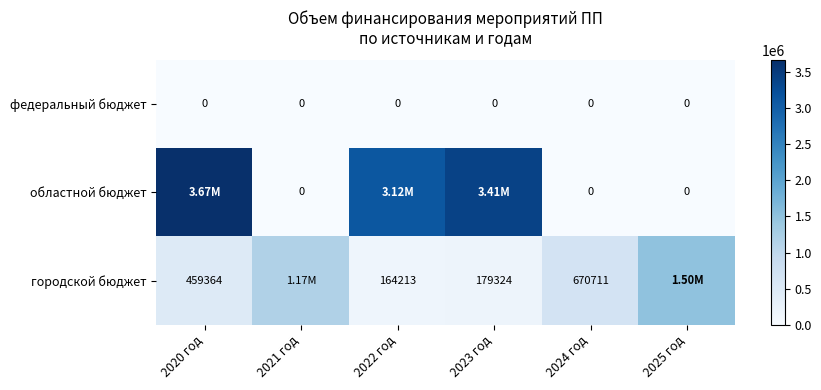

At which label does городской бюджет first exceed 670711?

2021 год